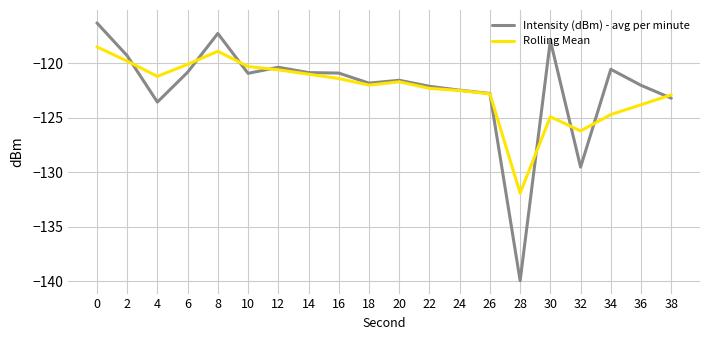

What is the total value across all series at 6?

-240.9